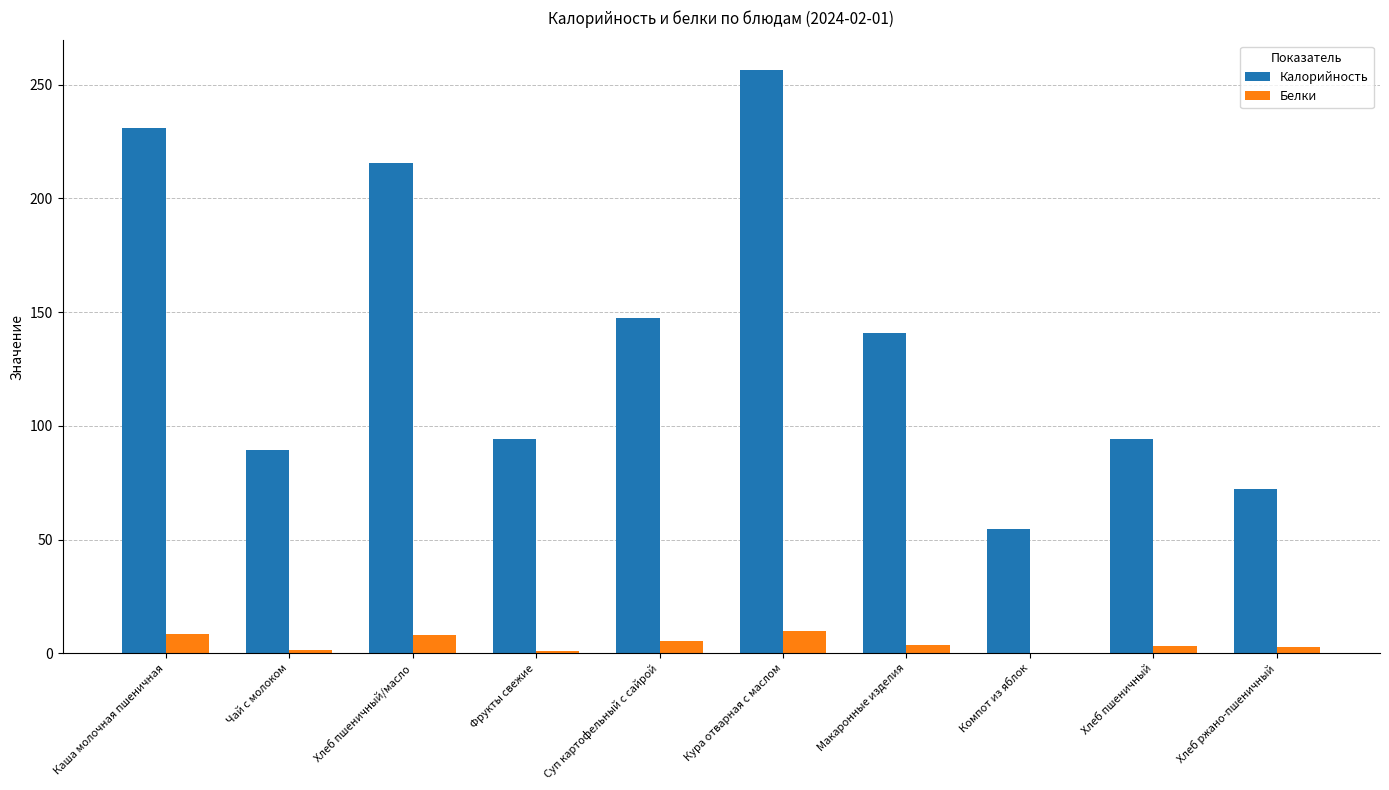

What is the total value across all series at Хлеб ржано-пшеничный?

75.0